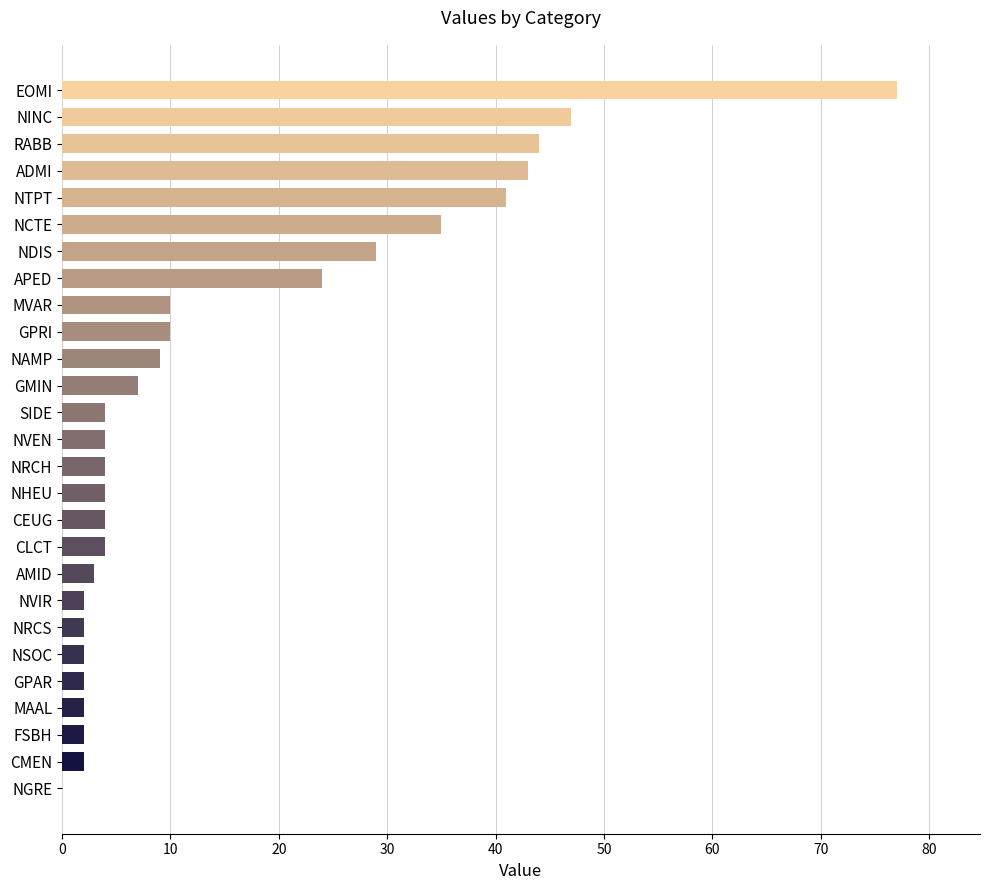

What is the sum of the values at NHEU and NTPT?

45